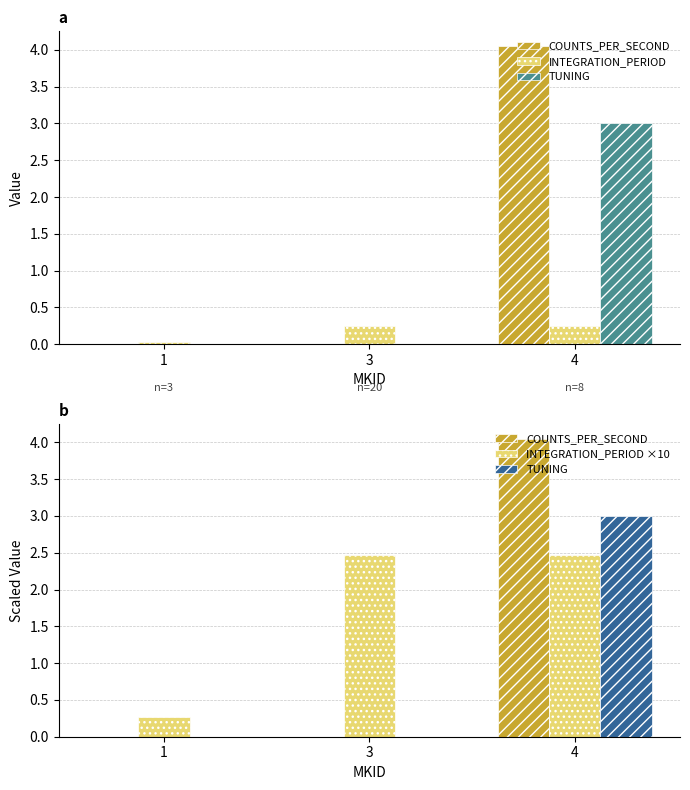

What is the highest value of the INTEGRATION_PERIOD series?

0.2